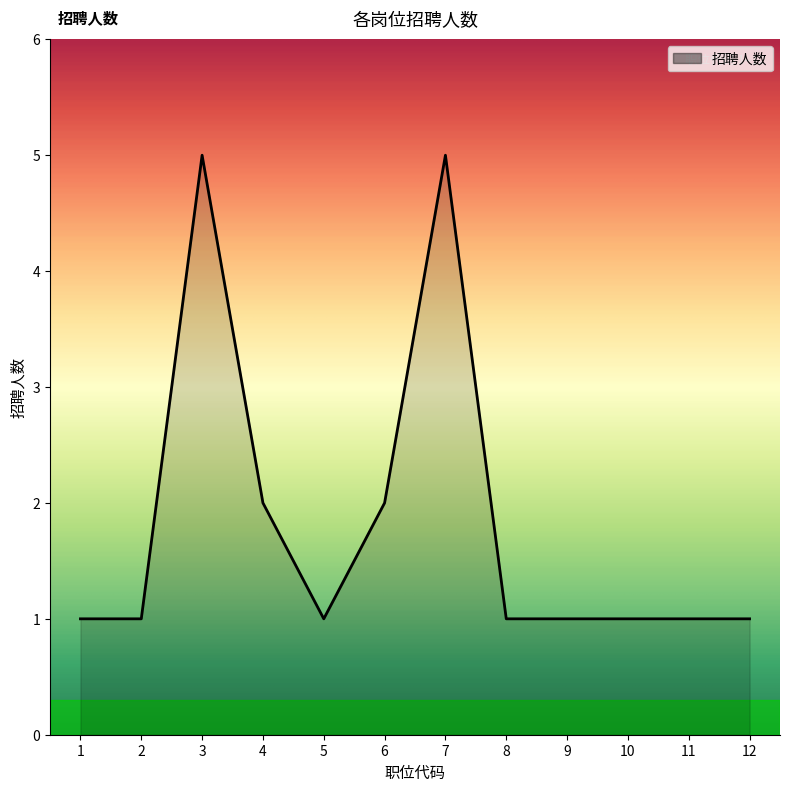

Count the values in the range 1 to 2.

10